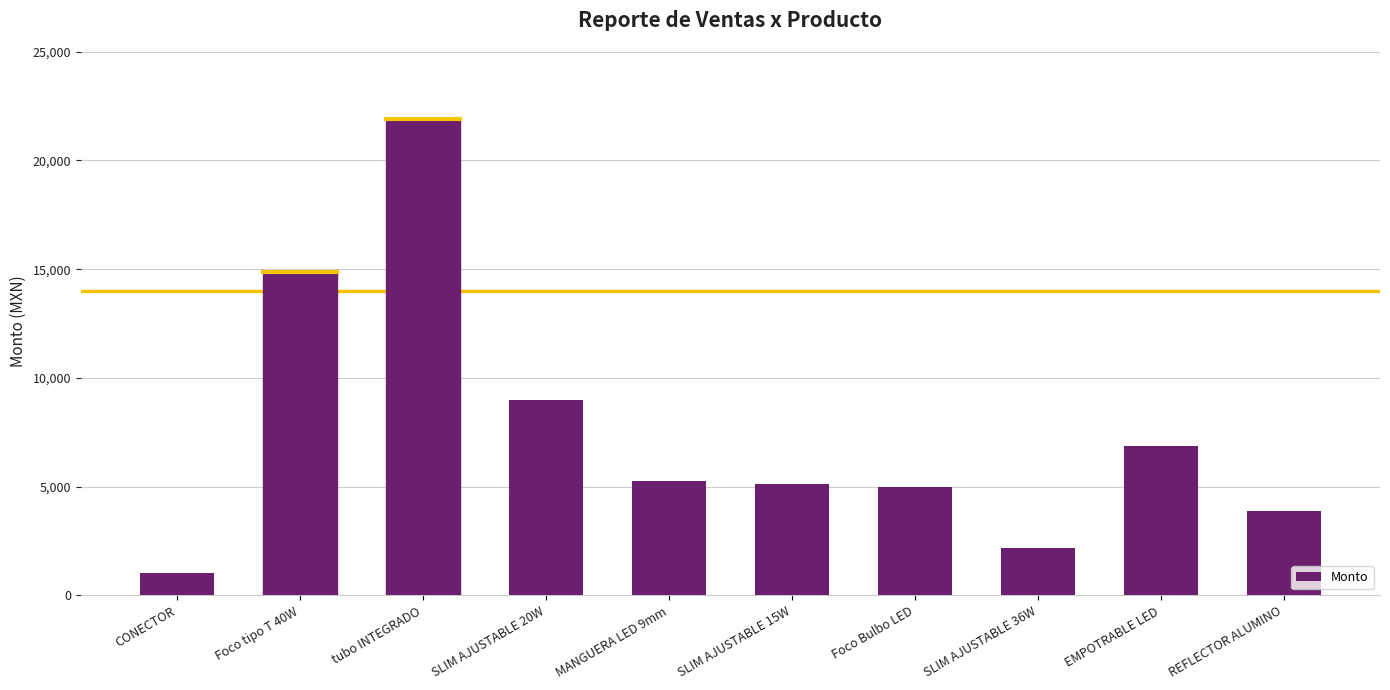

Reading left to right, list all the values displayed in this chart.

1050	14850	21896	9000	5280	5130	4980	2200	6852	3882